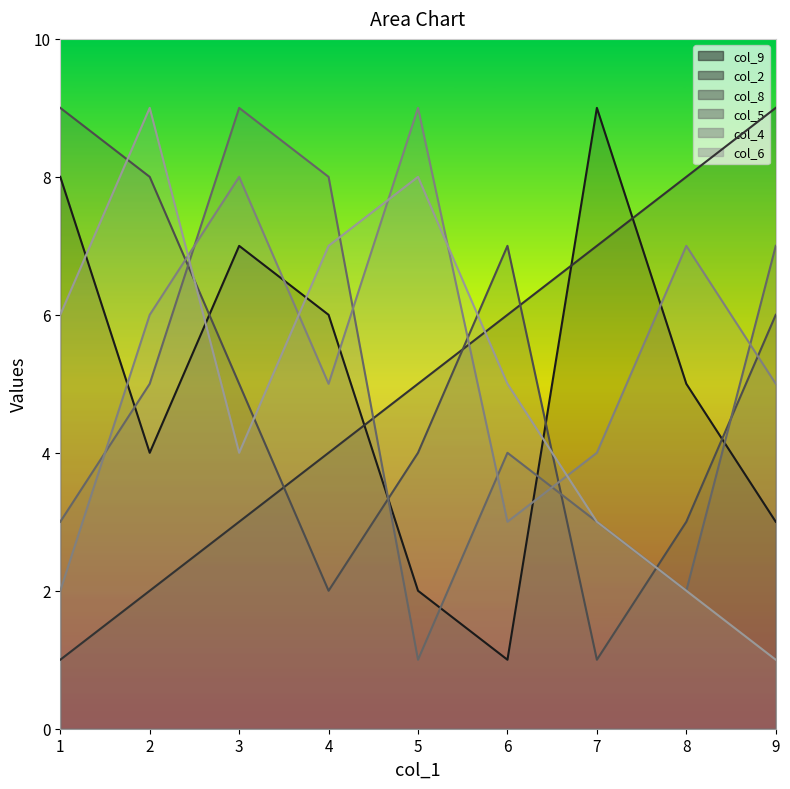

True or false: col_2 has a value of 2 at 1.

False